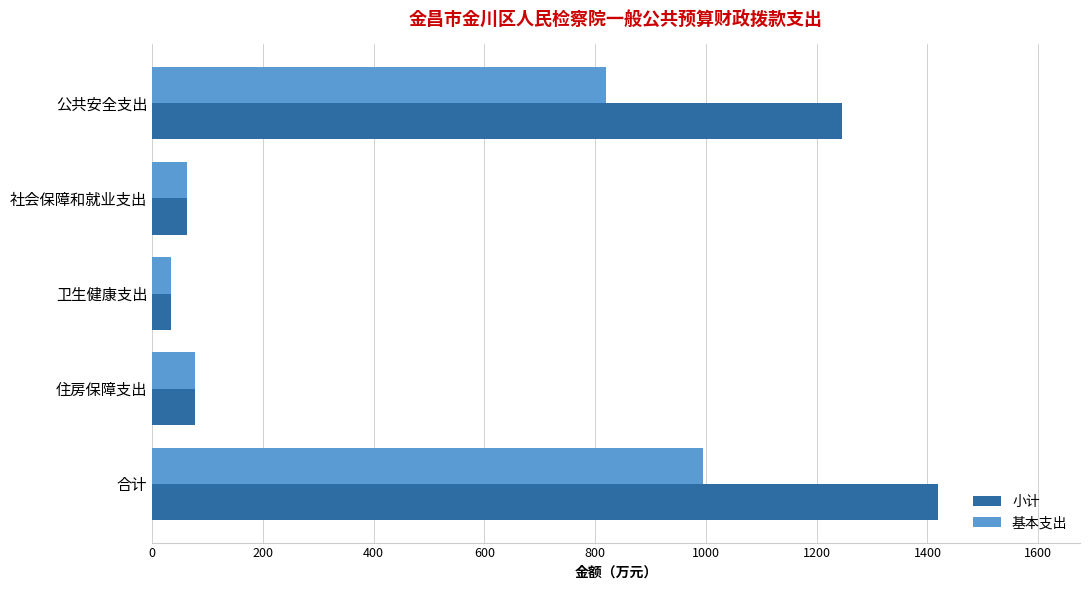

Is the value of 基本支出 at 卫生健康支出 greater than the value of 小计 at 住房保障支出?

No